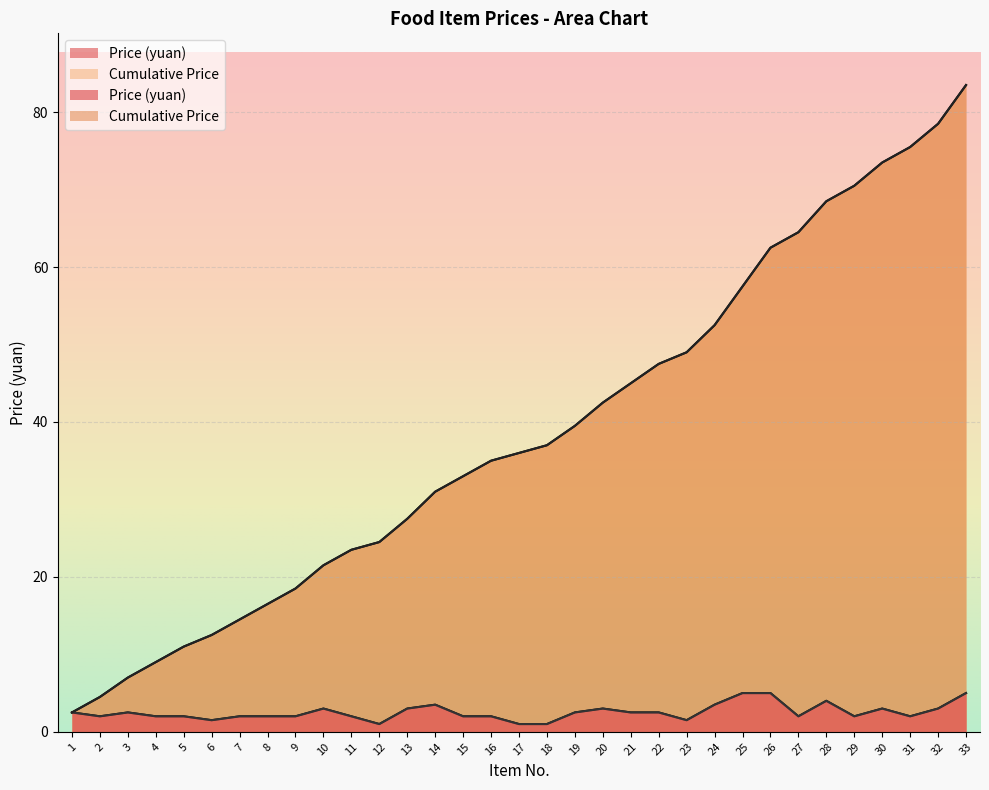

Is the value of Cumulative Price at 21 greater than the value of Price (yuan) at 27?

Yes